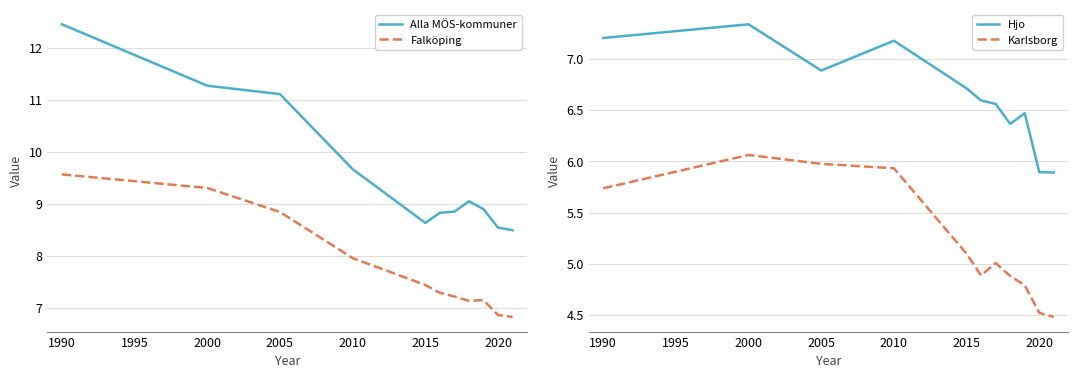

At which label does Falköping first exceed 7?

1990